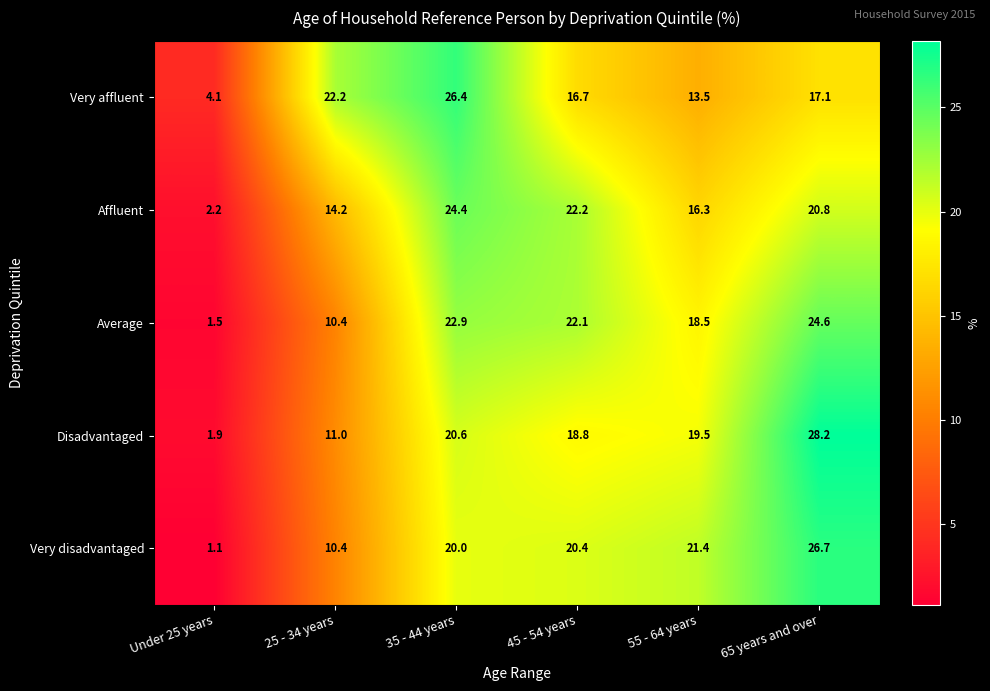

Rank the series at 45 - 54 years from highest to lowest value.

Affluent, Average, Very disadvantaged, Disadvantaged, Very affluent